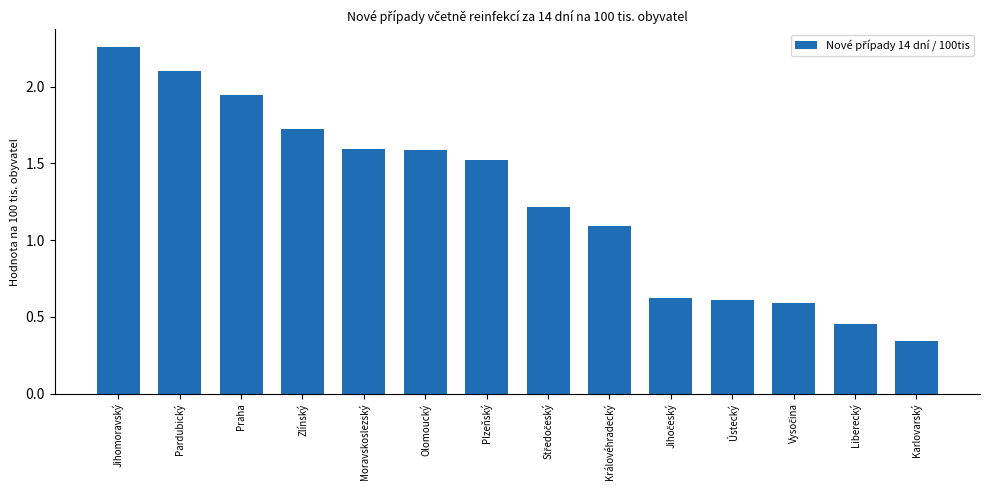

Count the number of values greater than 1.

9